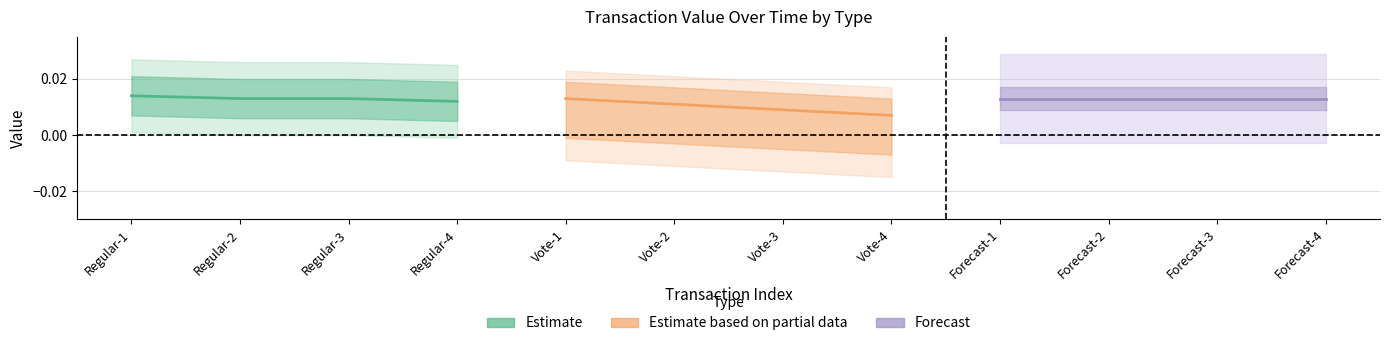

The Estimate based on partial data series shows 0.0 at Vote-4. True or false?

False